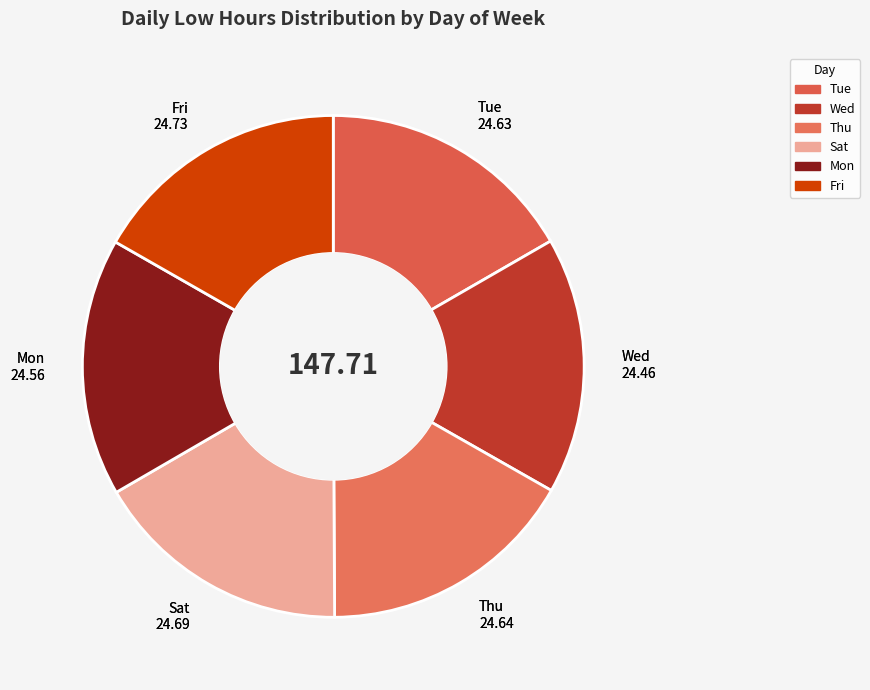

Approximately how many times larger is the value at Sat compared to Thu?

1.0